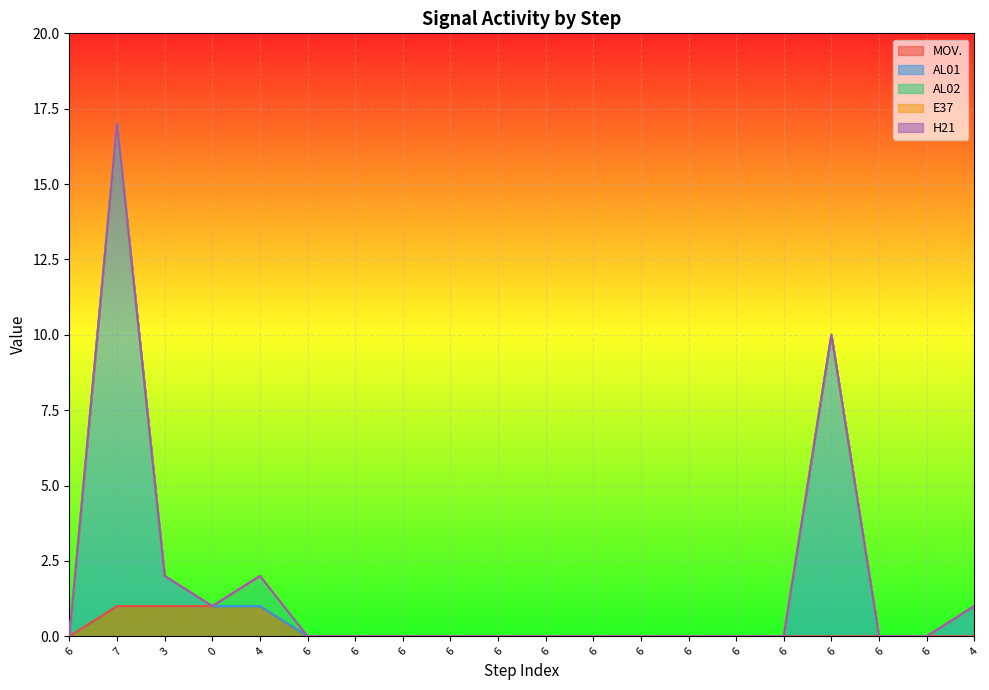

True or false: AL02 has a value of 0 at 6.

True